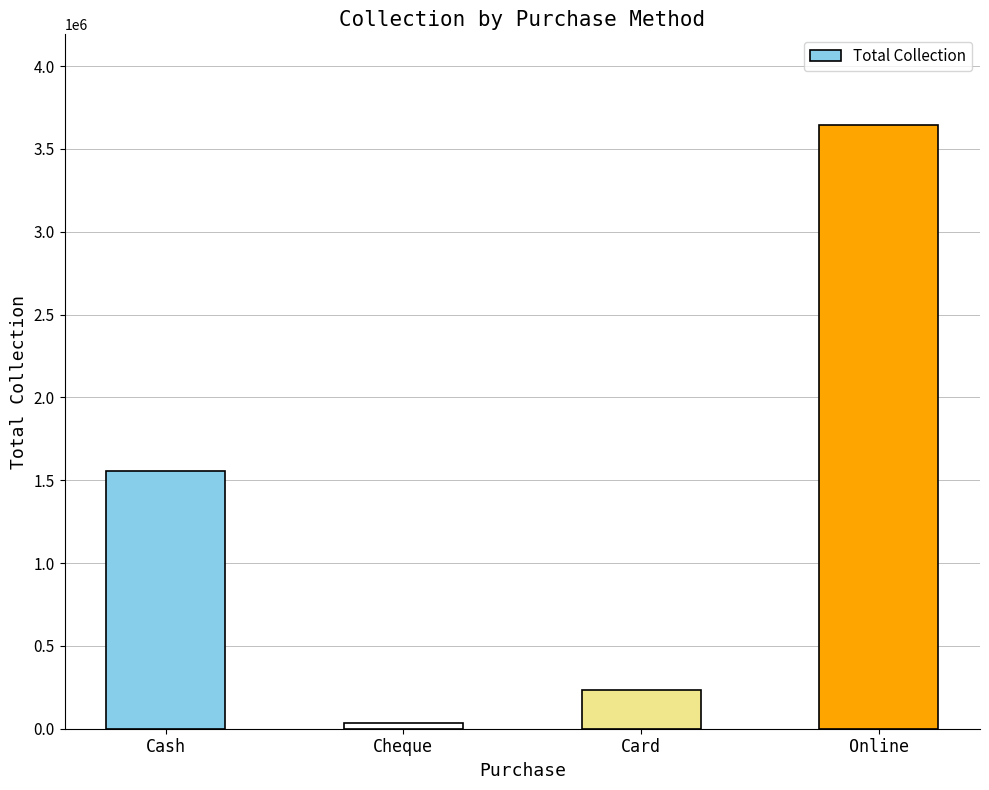

What is the difference between the values at Cash and Online?

2091760